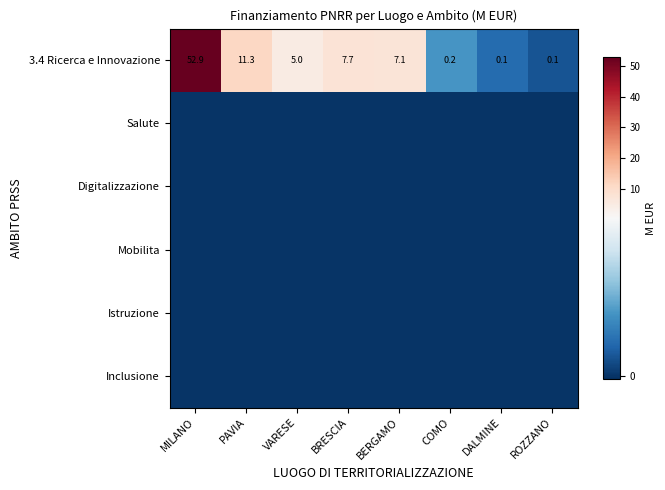

What is the total value across all series at PAVIA?

11.3